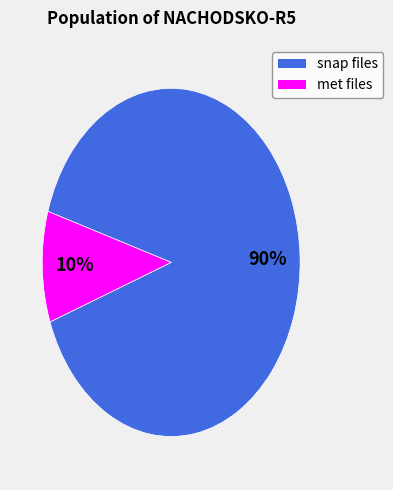

Does met files account for over 50% of the chart?

No